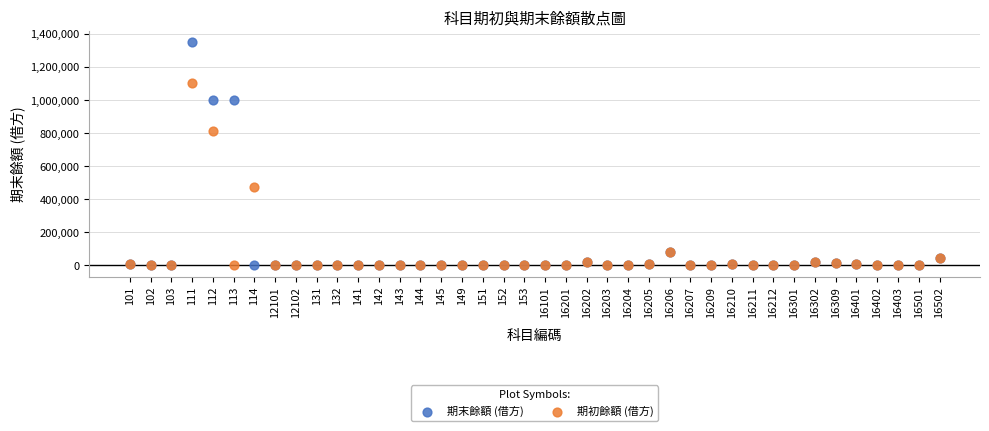

Which series reaches the maximum Y coordinate?

期末餘額 (借方)